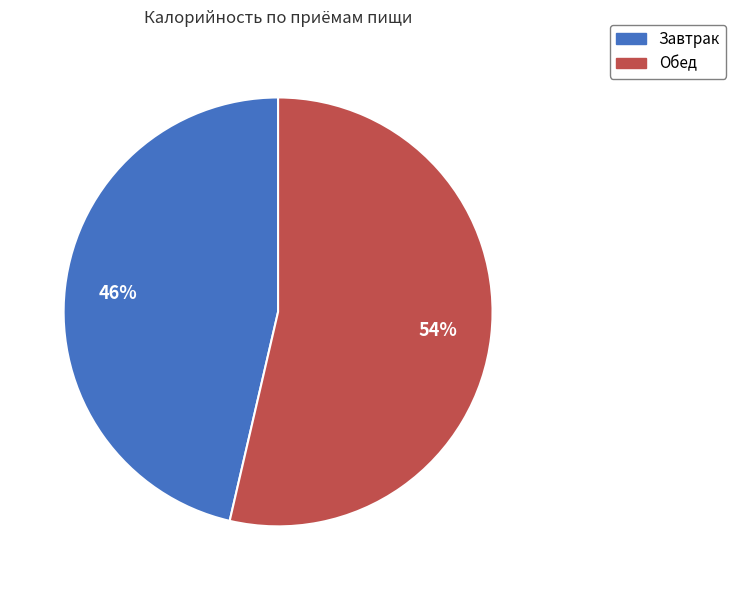

To the nearest percent, what is the combined percentage of Завтрак and Обед?

100%